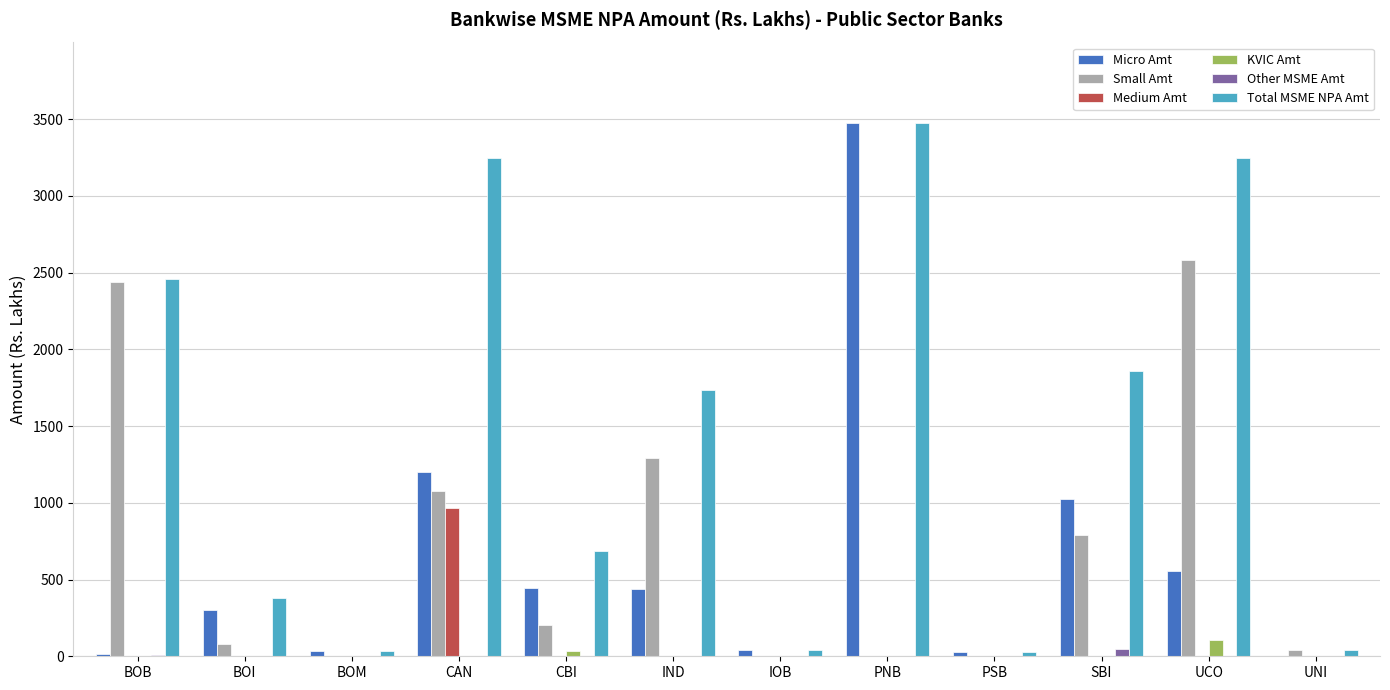

Is it true that Micro Amt equals -2292.8 at UNI?

False